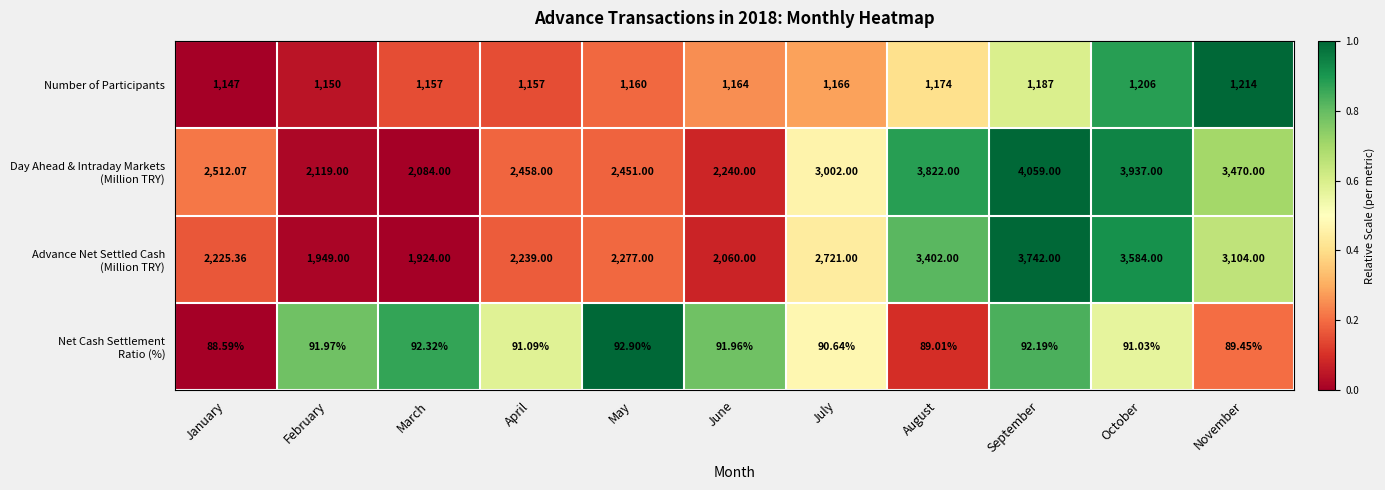

Which label corresponds to the smallest value in the chart?

January